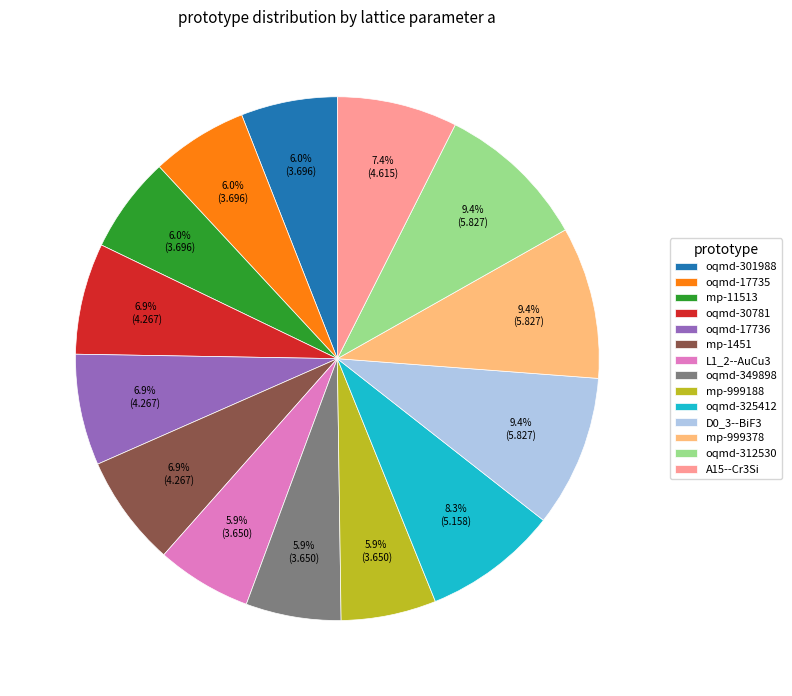

To the nearest percent, what percentage of the pie is L1_2--AuCu3?

6%